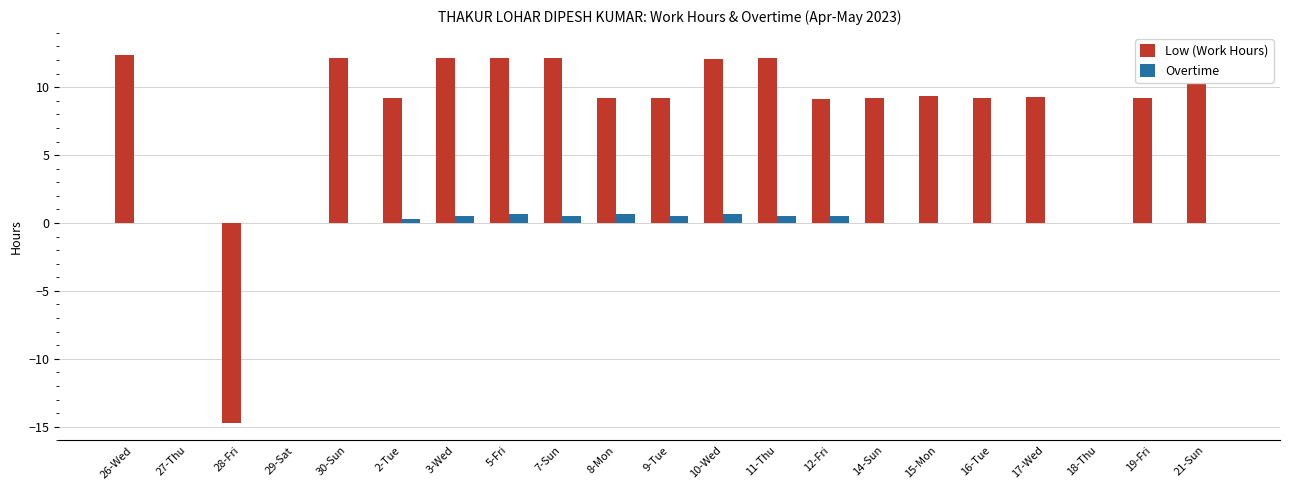

Is it true that Low (Work Hours) equals 3.0 at 15-Mon?

False